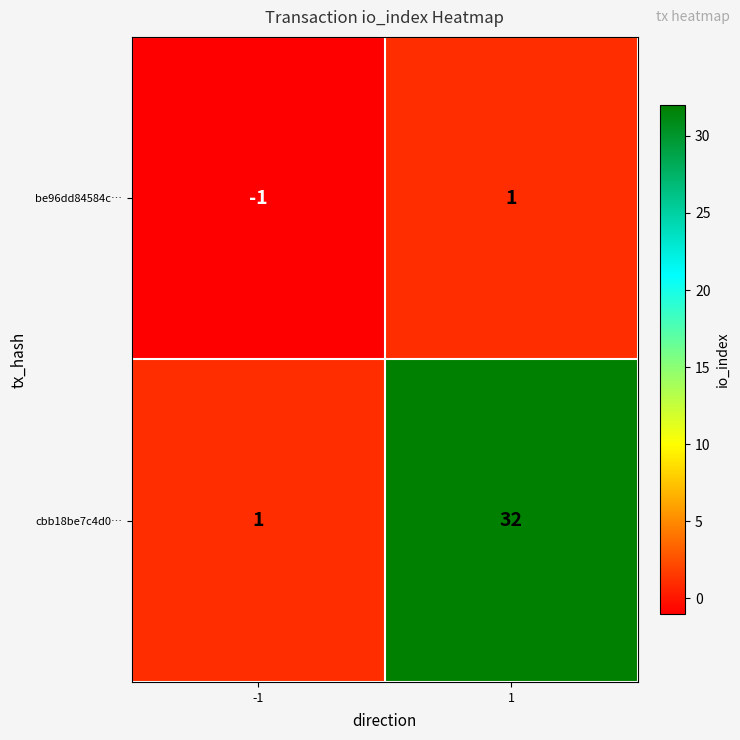

List the series in order of their overall mean, lowest first.

be96dd84584c…, cbb18be7c4d0…